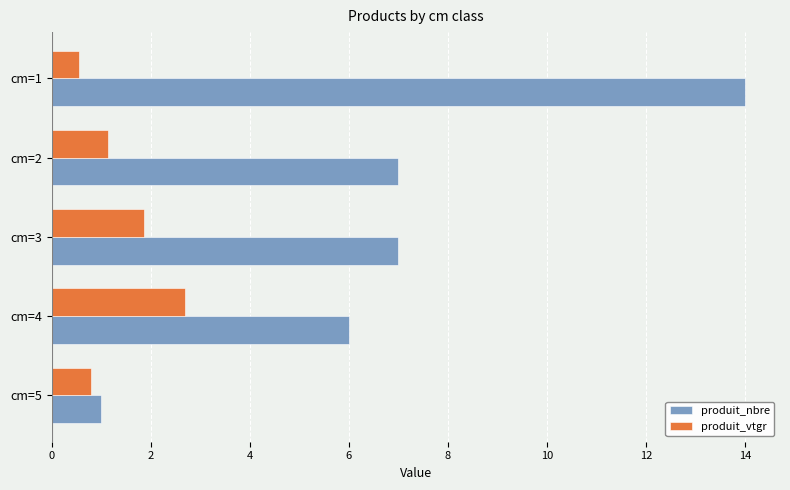

What is the smallest value displayed?

0.6